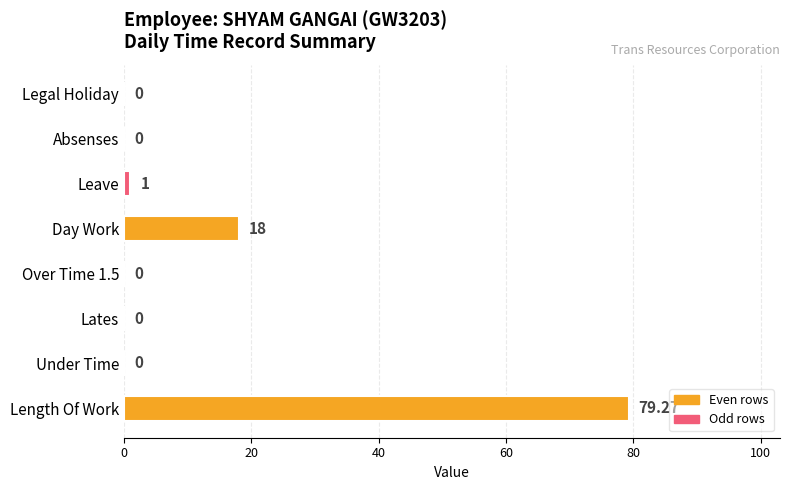

How many values exceed 0?

3